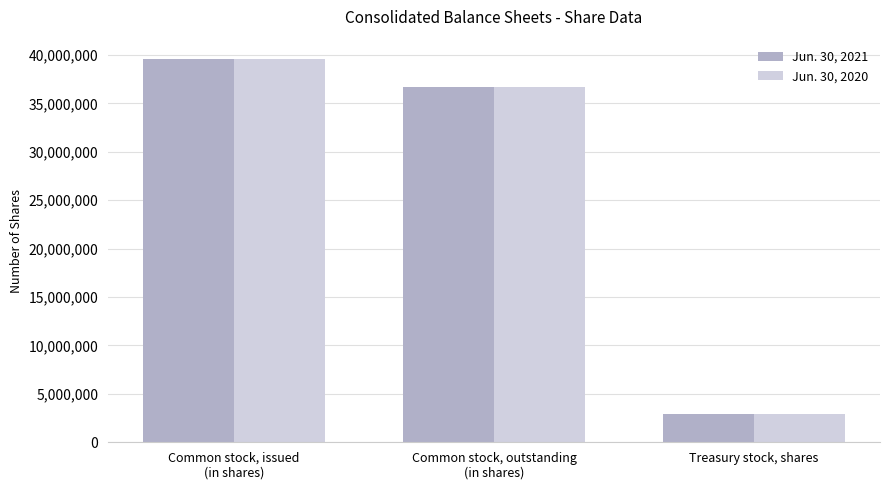

Which series has the largest range (max minus min)?

Jun. 30, 2021